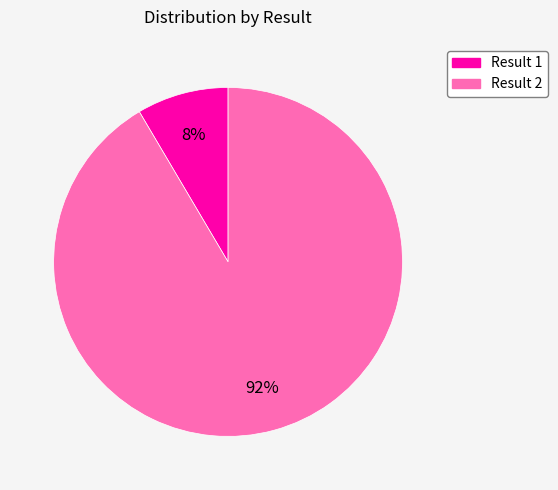

Is there a majority slice in this chart?

Yes